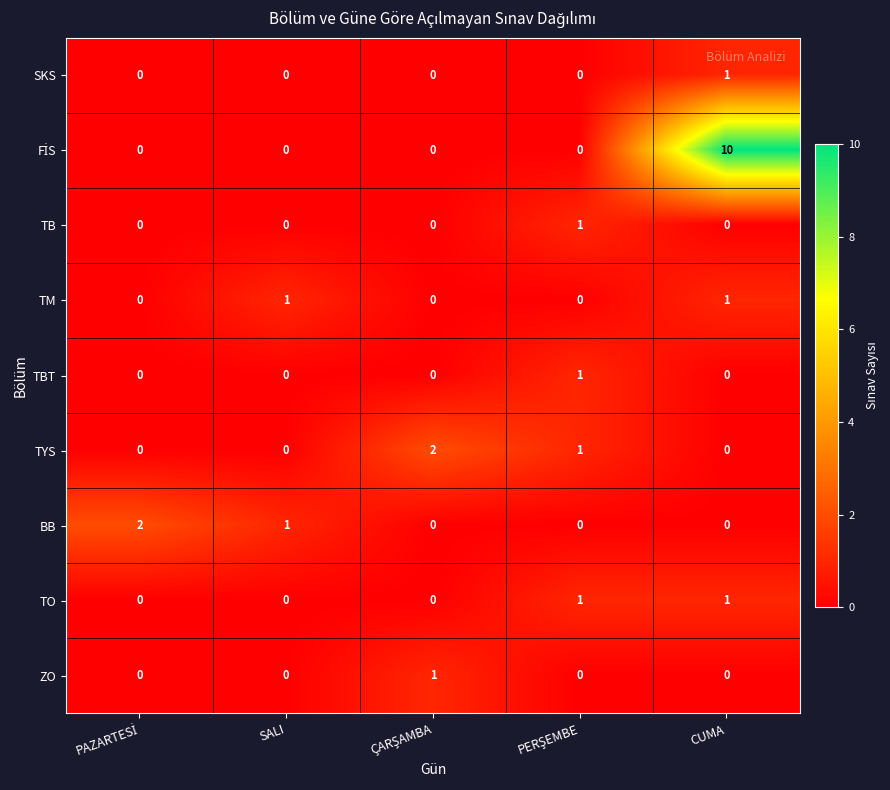

What is the difference between the highest and lowest values at CUMA?

10